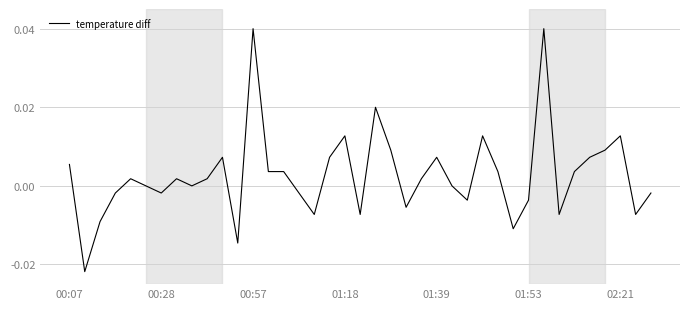

What is the sum of all values?

0.1